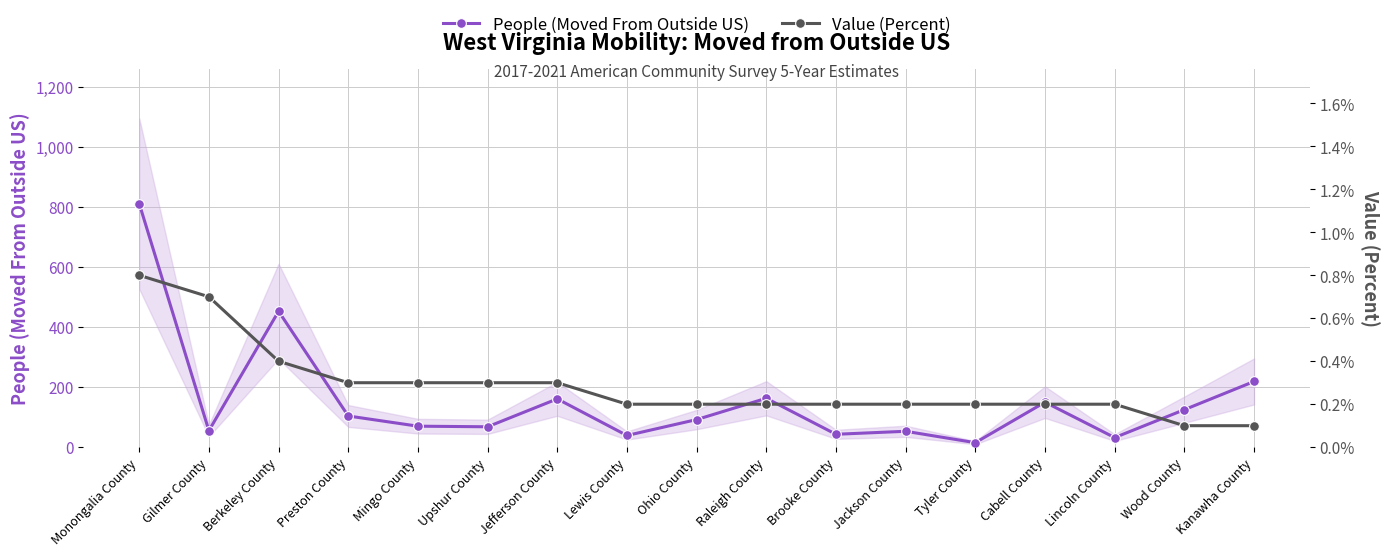

True or false: Value (Percent) has a value of 0.3 at Preston County.

True